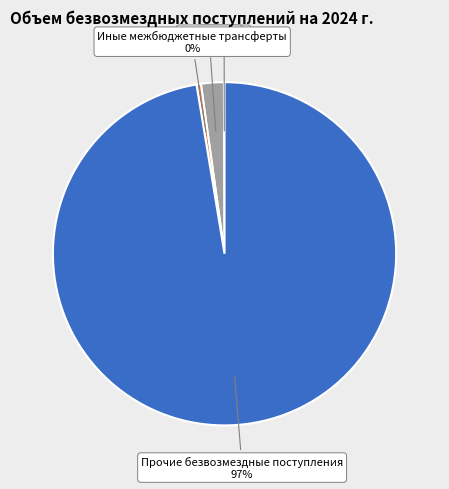

Between Иные межбюджетные трансферты and Прочие безвозмездные поступления, which is larger?

Прочие безвозмездные поступления